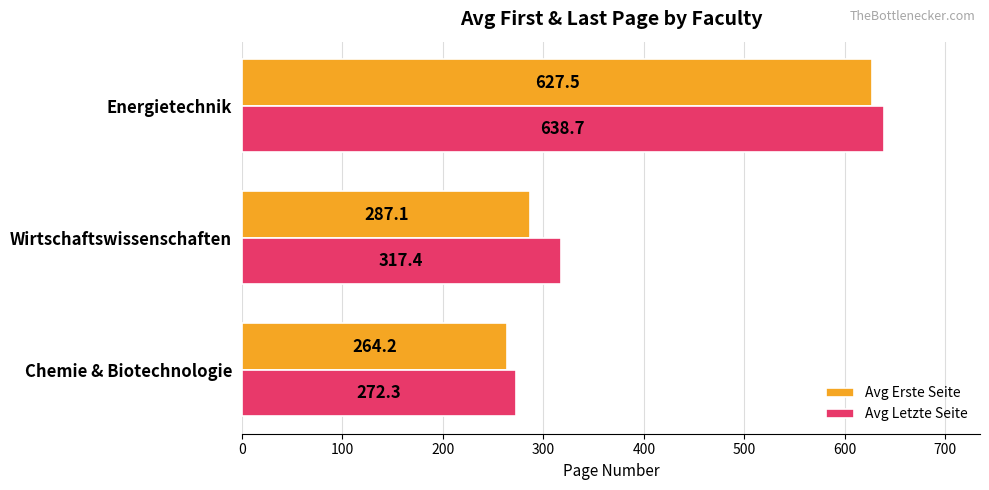

Which series has the largest range (max minus min)?

Avg Letzte Seite